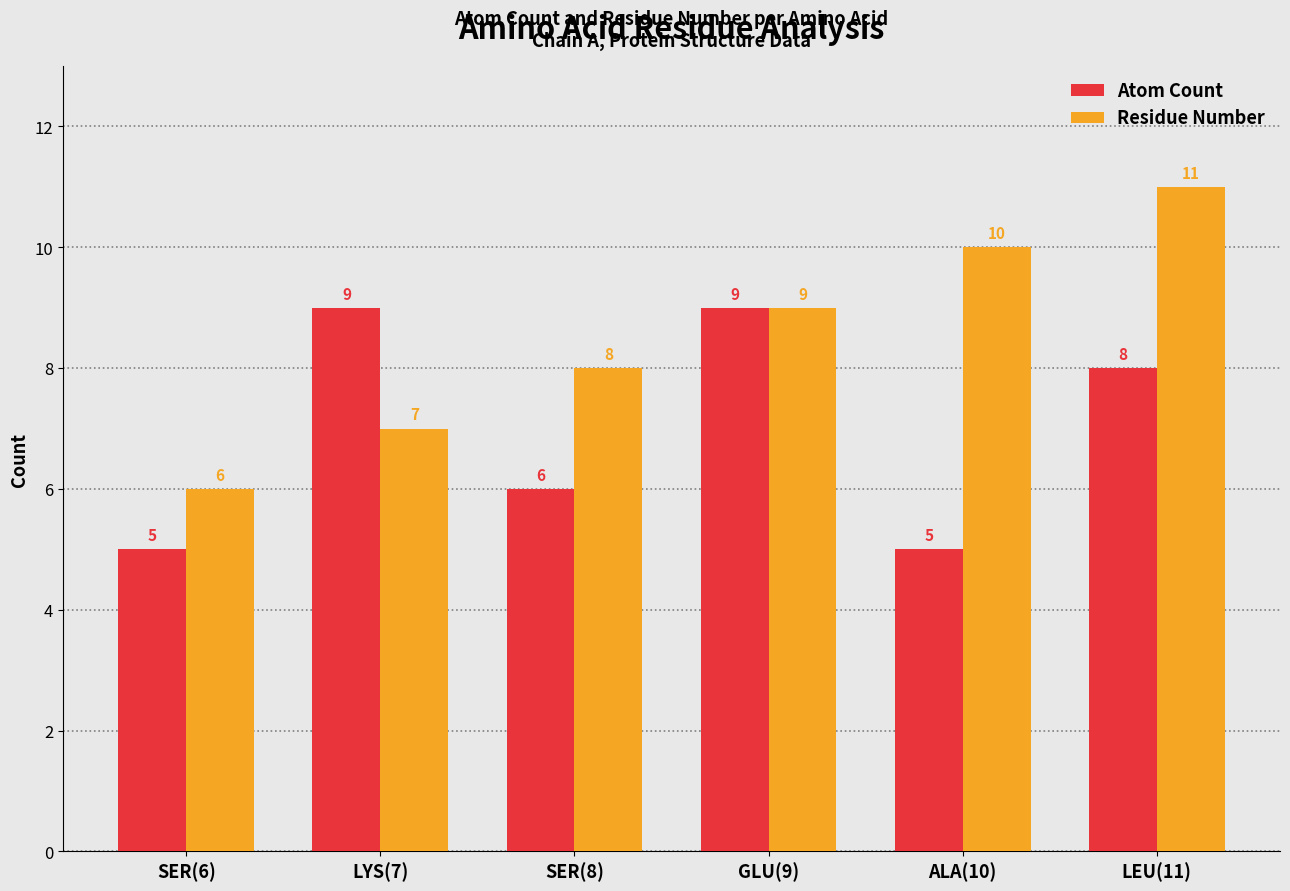

At how many categories does at least one series exceed 7?

5